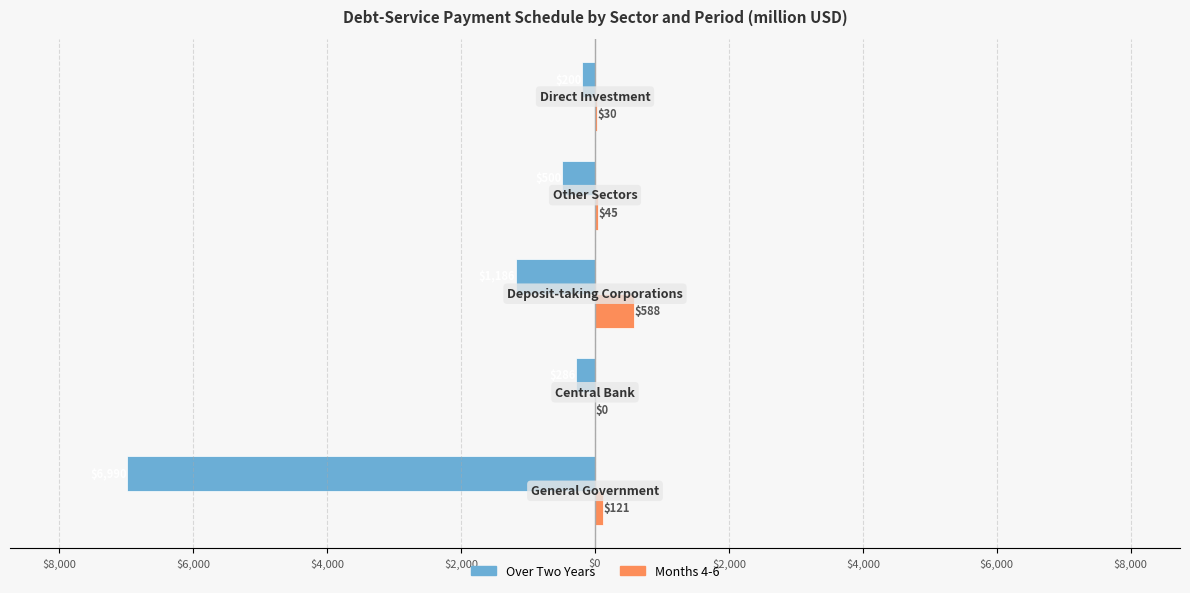

How many distinct data groups are displayed?

2